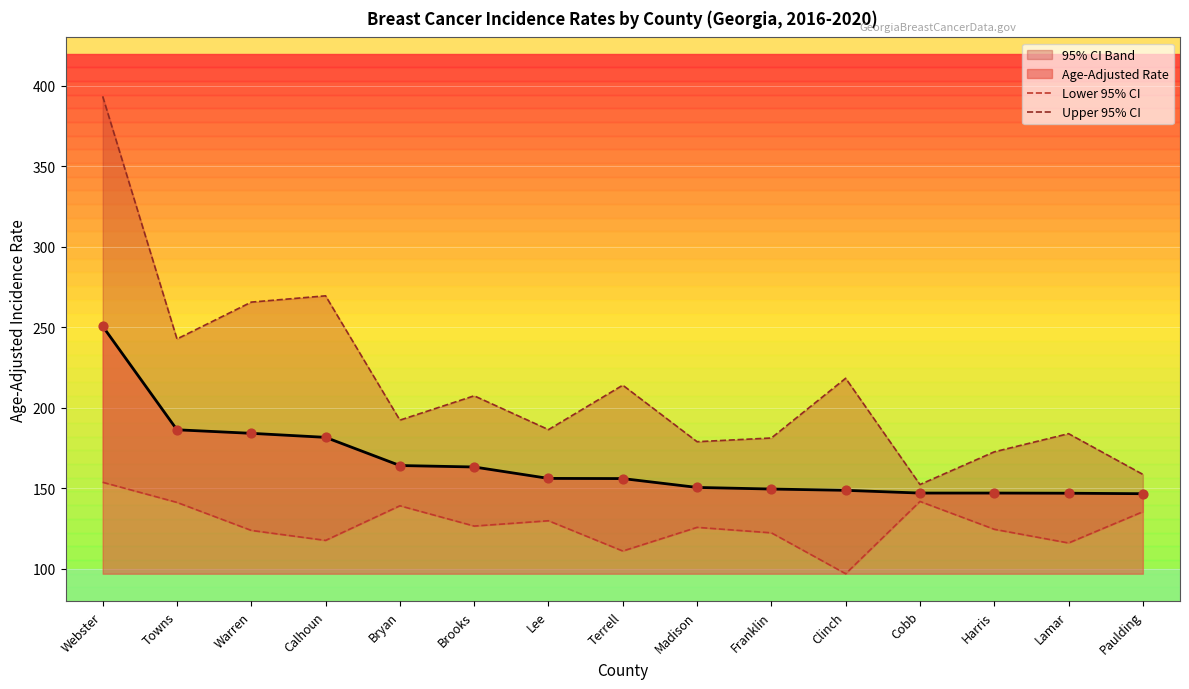

Is it true that Age-Adjusted Rate equals 163.2 at Brooks?

True